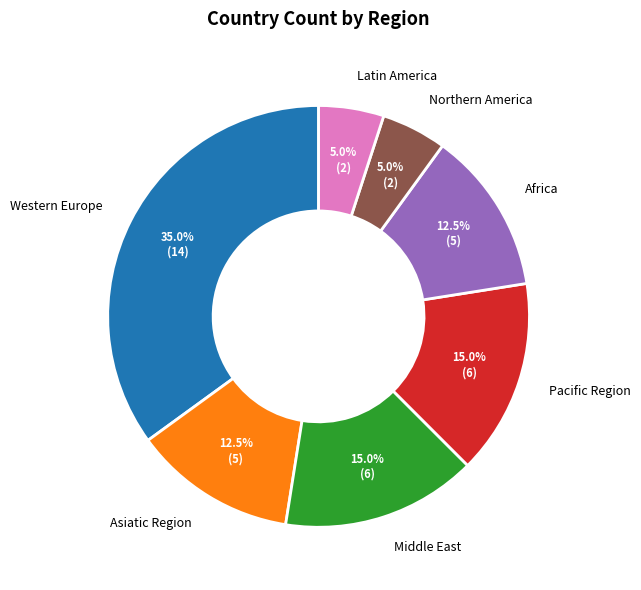

To the nearest percent, what is the combined percentage of Africa and Latin America?

18%